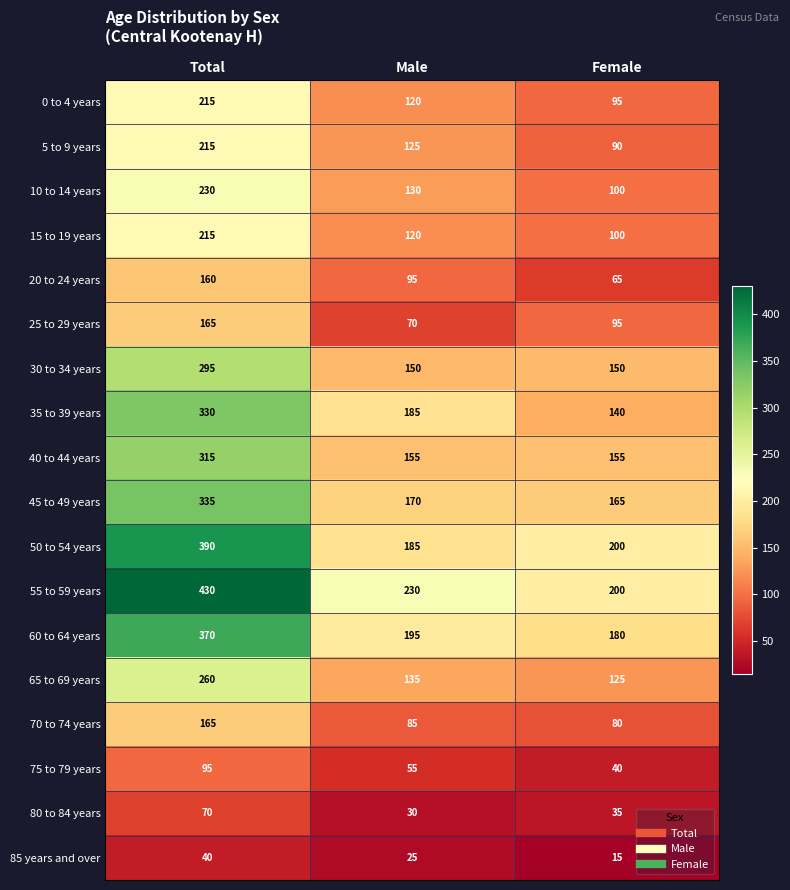

What is the difference between the highest and lowest values at Female?

185